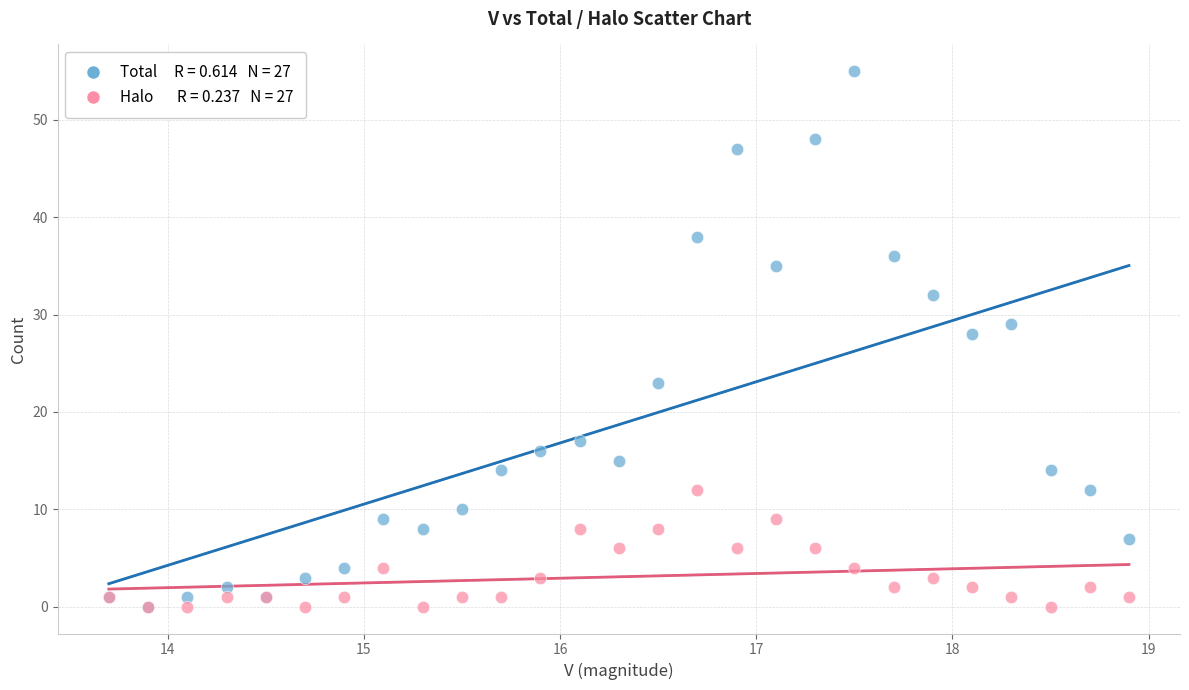

Across all series, what Y value is closest to 27?

28